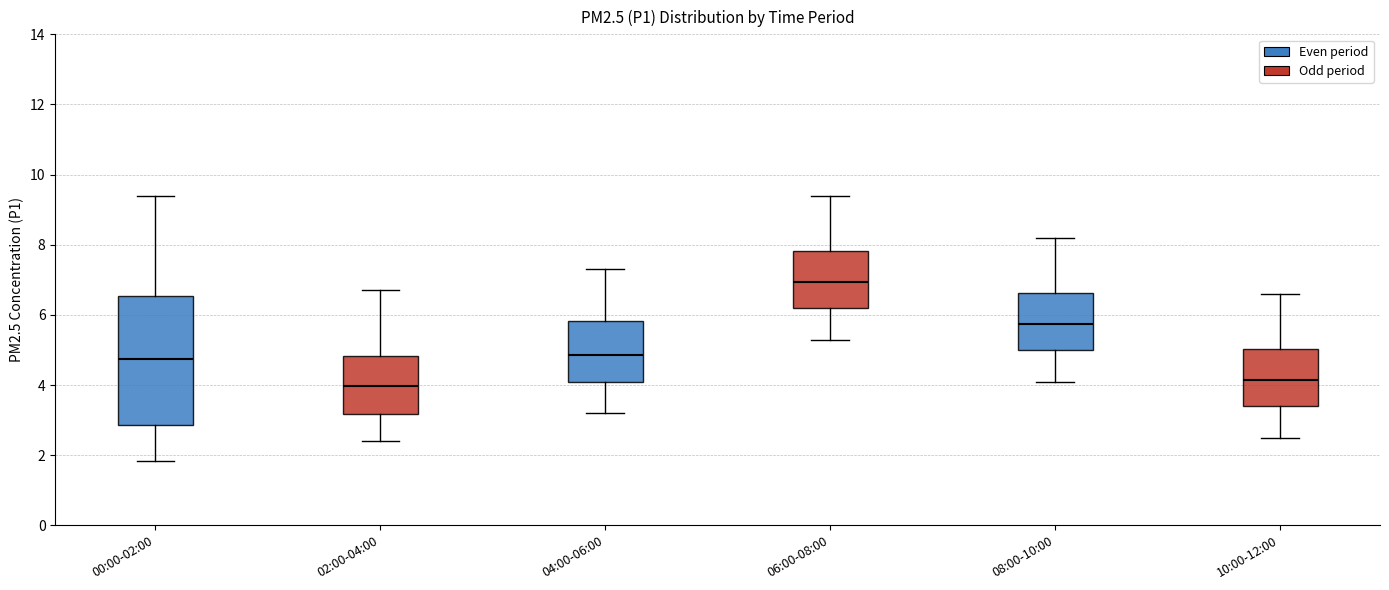

Reading left to right, read every box against the y-axis: the position of its median line, the range the box covers, and the ends of its whiskers. The values are not printed on the chart, so give them approximately, as read against the axis.

00:00-02:00: median 4.8, box 2.8 to 6.6, whiskers 1.8 to 9.4
02:00-04:00: median 4.0, box 3.2 to 4.8, whiskers 2.4 to 6.8
04:00-06:00: median 4.8, box 4.2 to 5.8, whiskers 3.2 to 7.4
06:00-08:00: median 7.0, box 6.2 to 7.8, whiskers 5.4 to 9.4
08:00-10:00: median 5.8, box 5.0 to 6.6, whiskers 4.2 to 8.2
10:00-12:00: median 4.2, box 3.4 to 5.0, whiskers 2.6 to 6.6